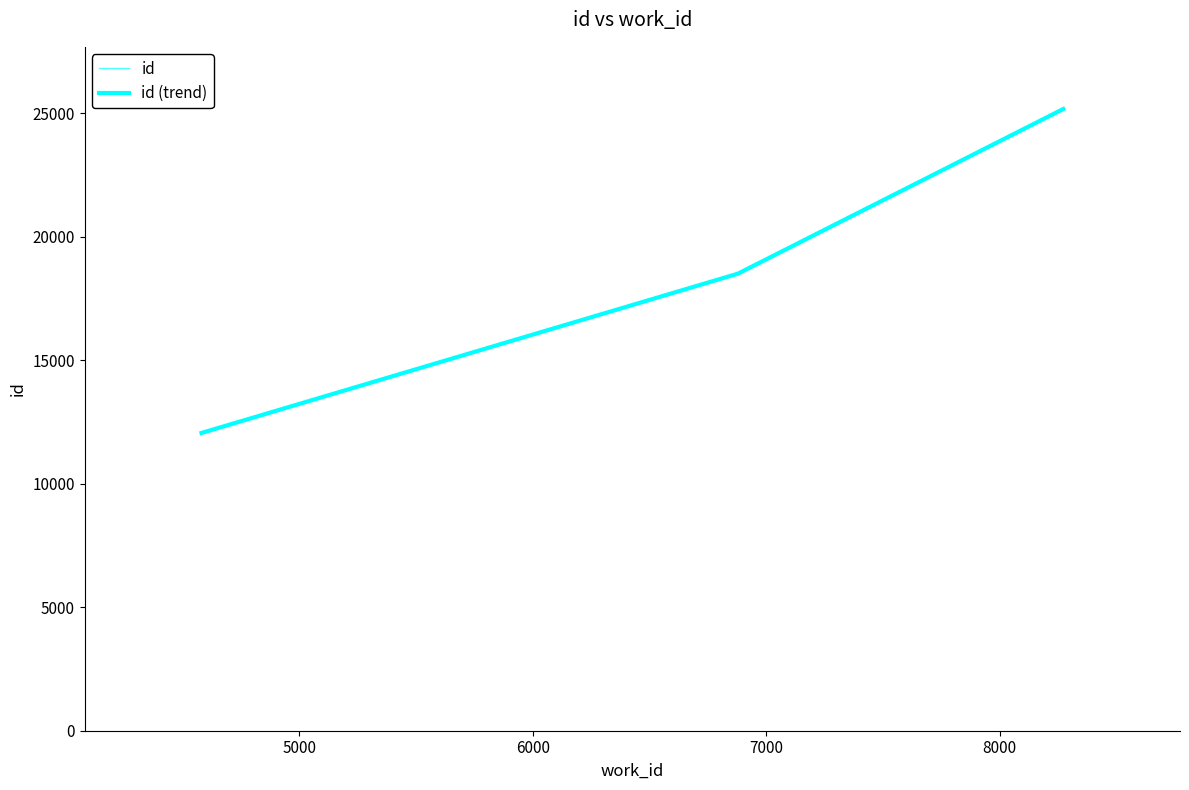

What is the smallest value displayed?

12057